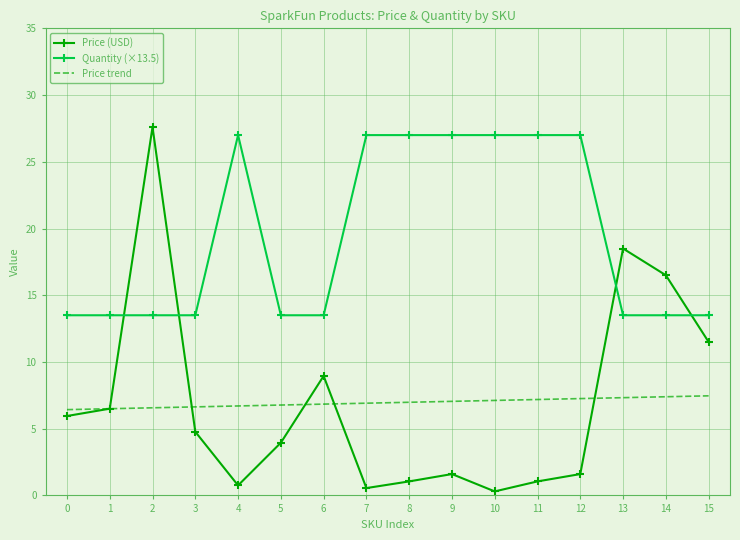

What is the sum of all Price trend values?

111.1